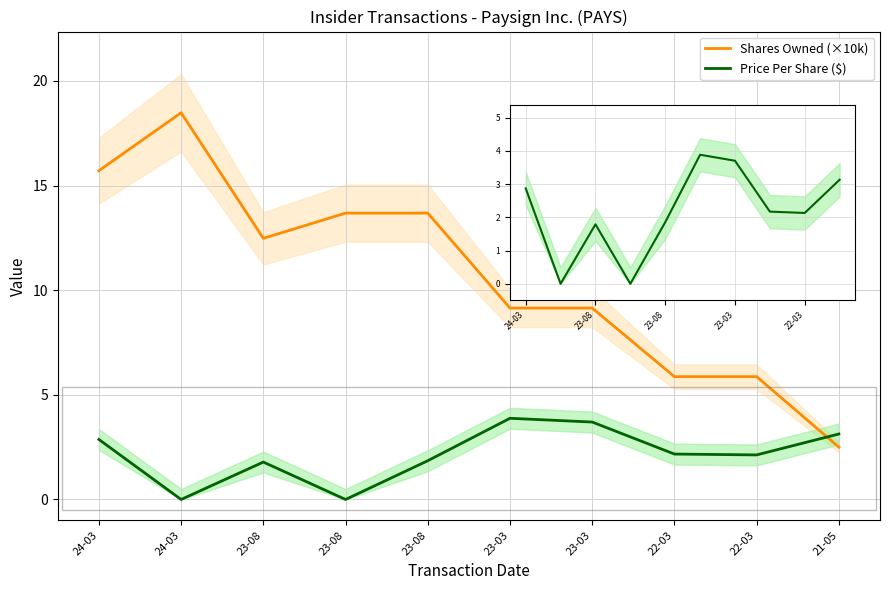

Count the number of data series in this chart.

2